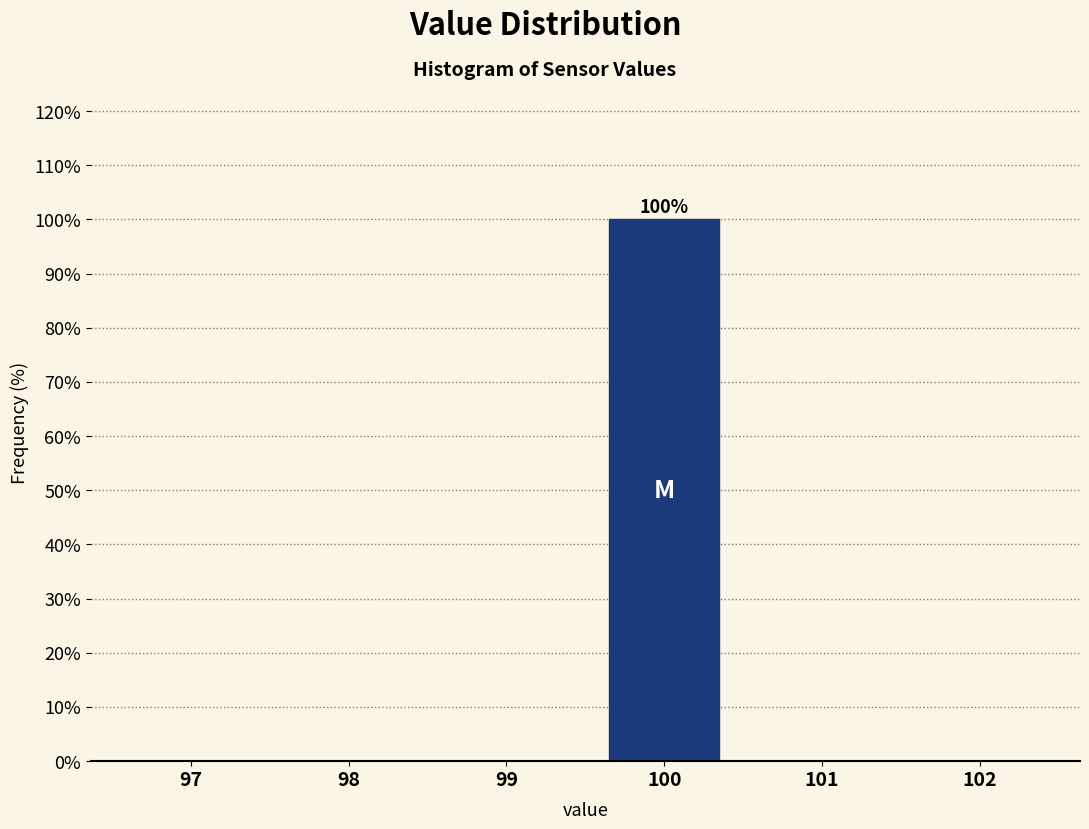

Reading left to right, what are all the values shown in this chart?

97=0	98=0	99=0	100=100	101=0	102=0